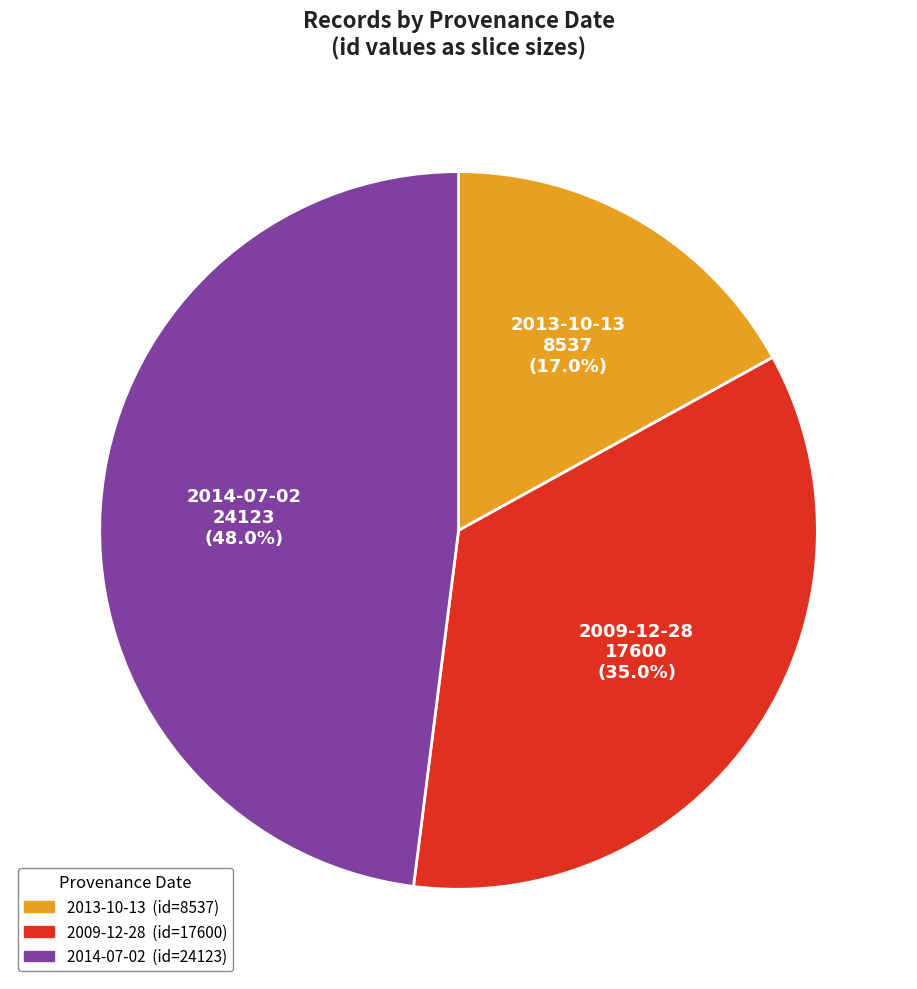

What portion of the pie excludes 2009-12-28?

65.0%